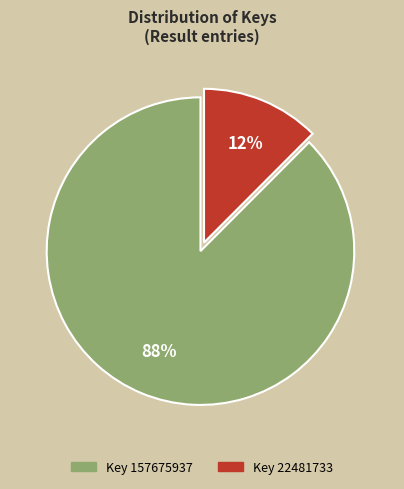

Does any single category account for the majority?

Yes